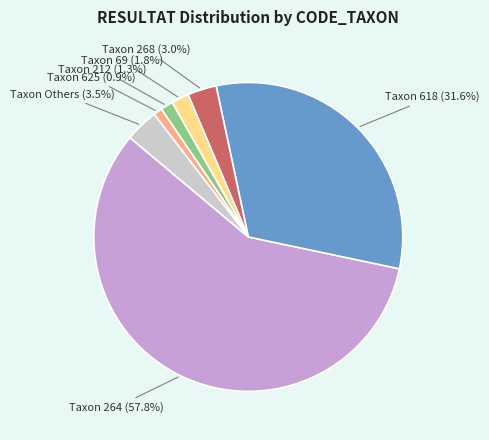

Does any single category account for the majority?

Yes